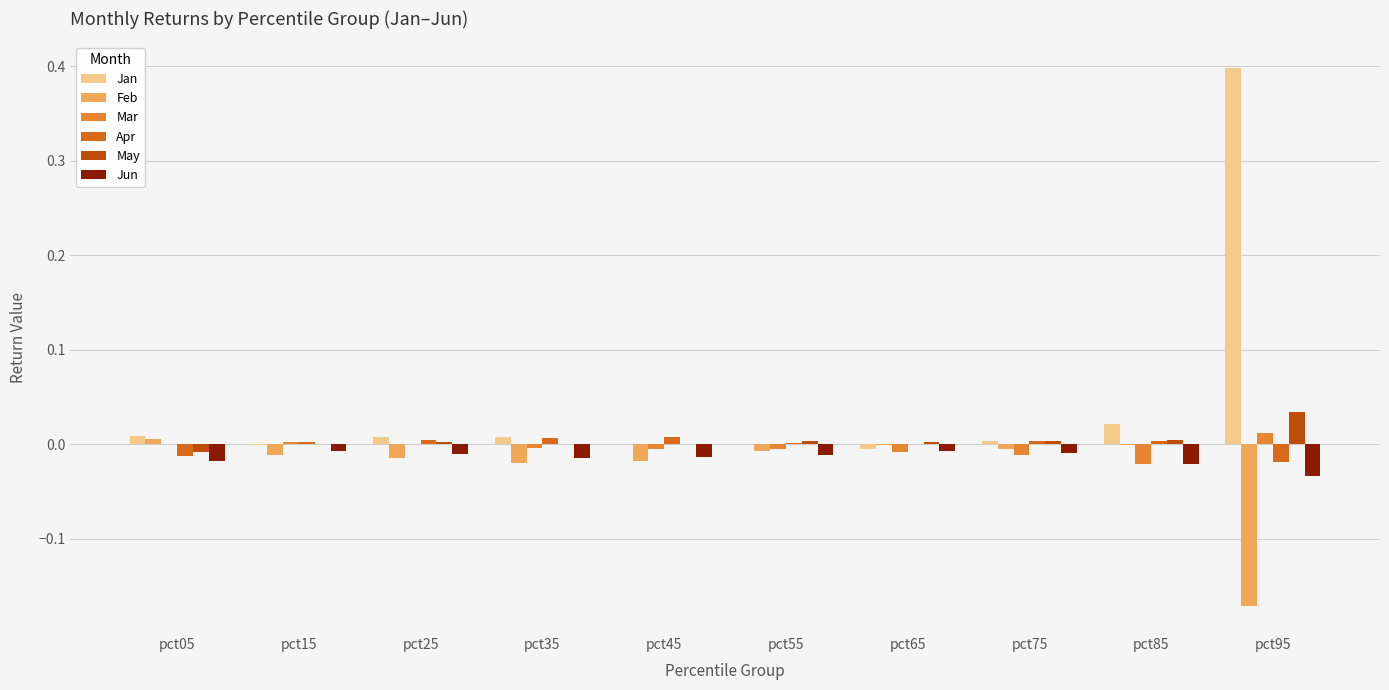

Is the value of Mar at pct85 greater than the value of Apr at pct25?

No